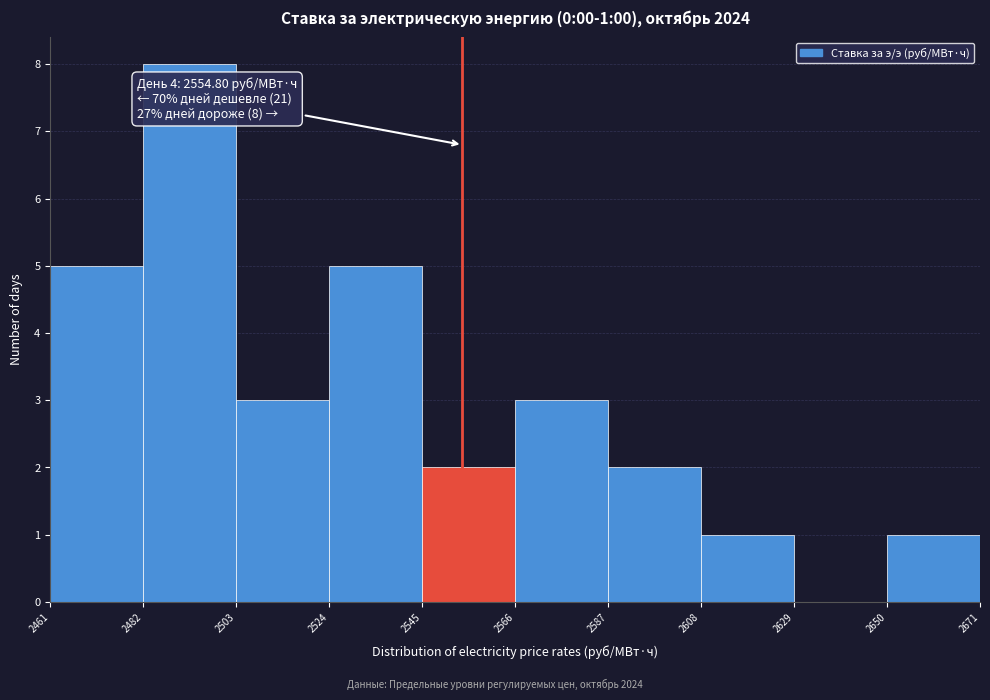

Over which range of the x-axis is the bar tallest?

2482 to 2503